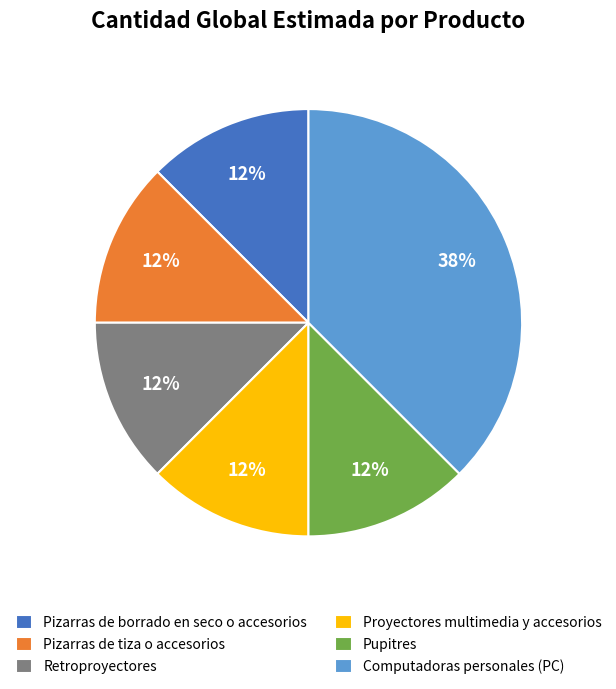

Does any single category account for the majority?

No